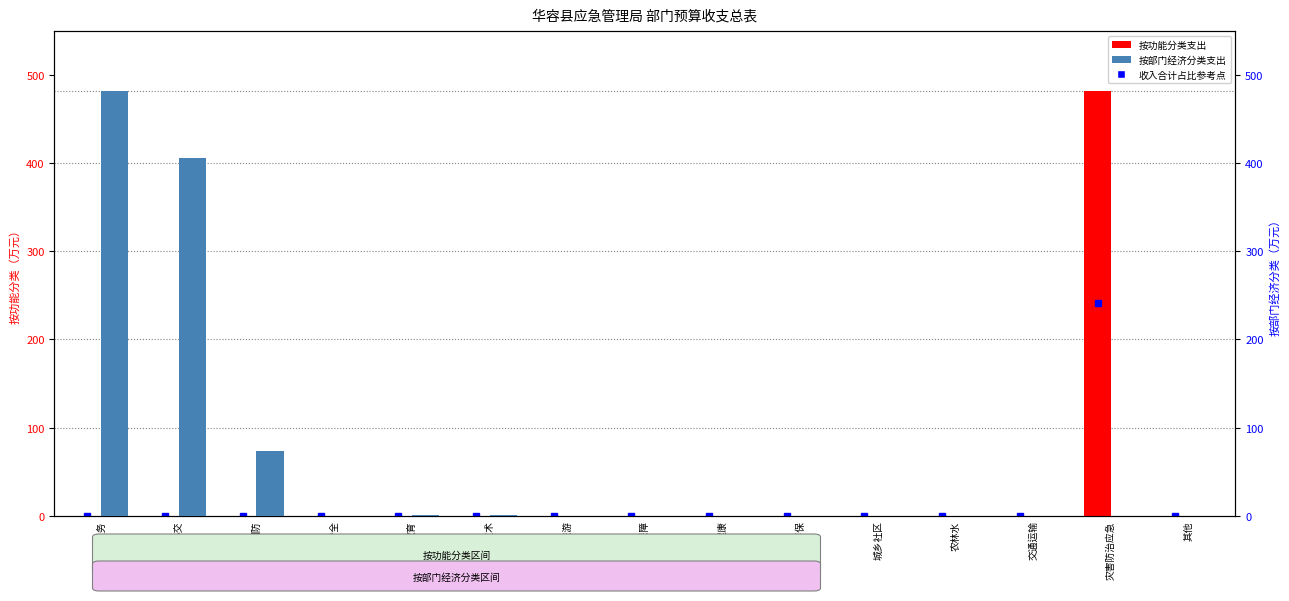

Is the value of 按部门经济分类支出 at 灾害防治应急 greater than the value of 按功能分类支出 at 公共安全?

No